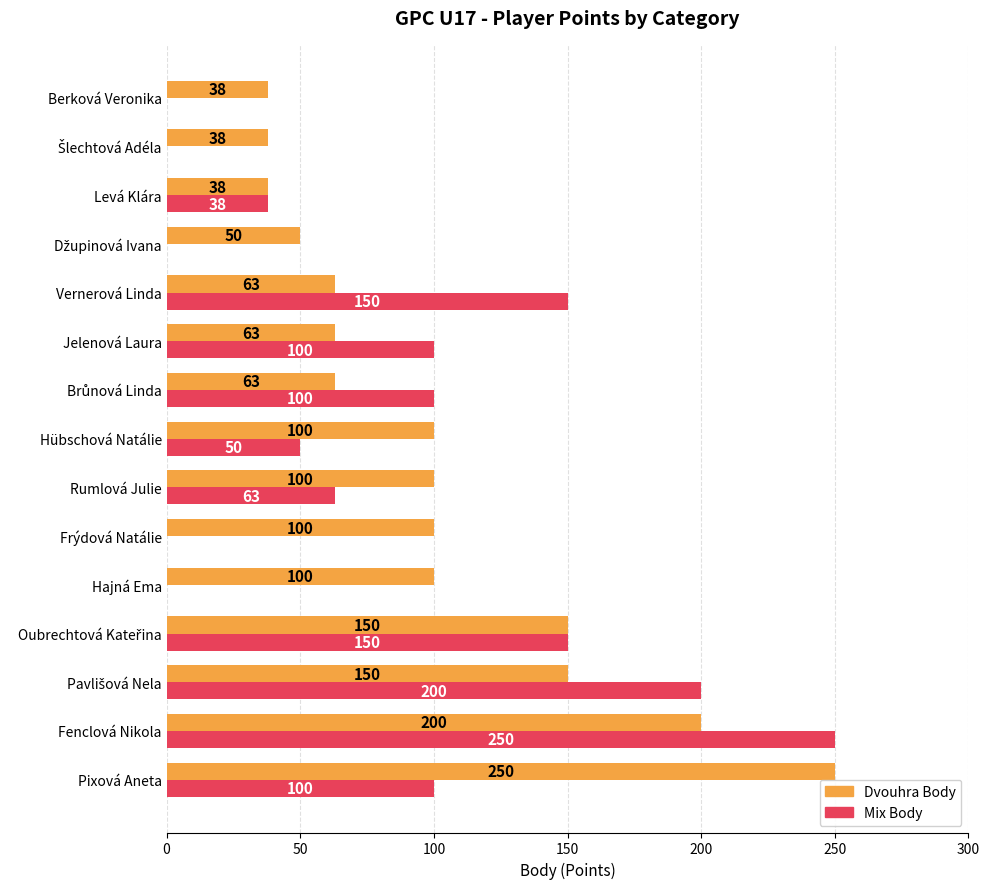

What is the maximum value for Mix Body?

250